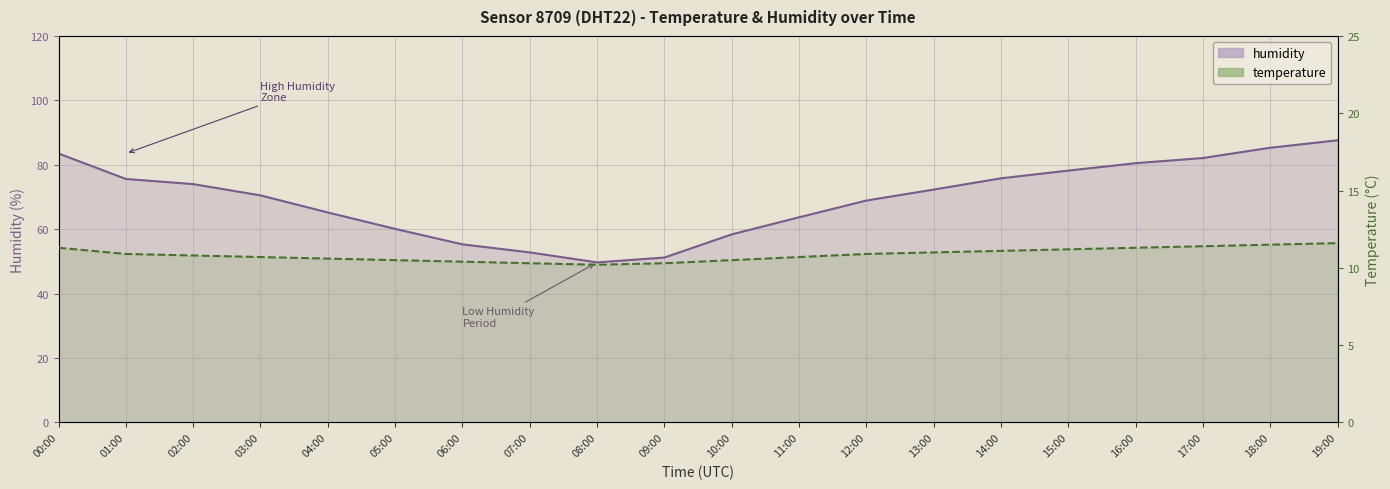

What is the label of the 1st point from the left?

00:00